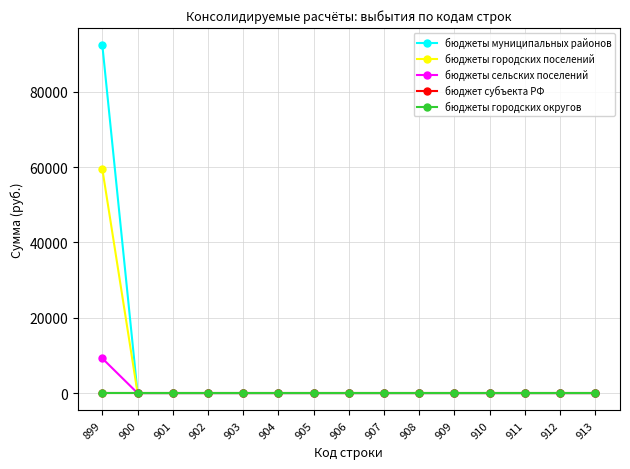

Reading right to left, transcribe all the data shown in this chart.

бюджеты муниципальных районов: 913=0	912=0	911=0	910=0	909=0	908=0	907=0	906=0	905=0	904=0	903=0	902=0	901=0	900=0	899=92275
бюджеты городских поселений: 913=0	912=0	911=0	910=0	909=0	908=0	907=0	906=0	905=0	904=0	903=0	902=0	901=0	900=0	899=59400
бюджеты сельских поселений: 913=0	912=0	911=0	910=0	909=0	908=0	907=0	906=0	905=0	904=0	903=0	902=0	901=0	900=0	899=9200
бюджет субъекта РФ: 913=0	912=0	911=0	910=0	909=0	908=0	907=0	906=0	905=0	904=0	903=0	902=0	901=0	900=0	899=0
бюджеты городских округов: 913=0	912=0	911=0	910=0	909=0	908=0	907=0	906=0	905=0	904=0	903=0	902=0	901=0	900=0	899=0